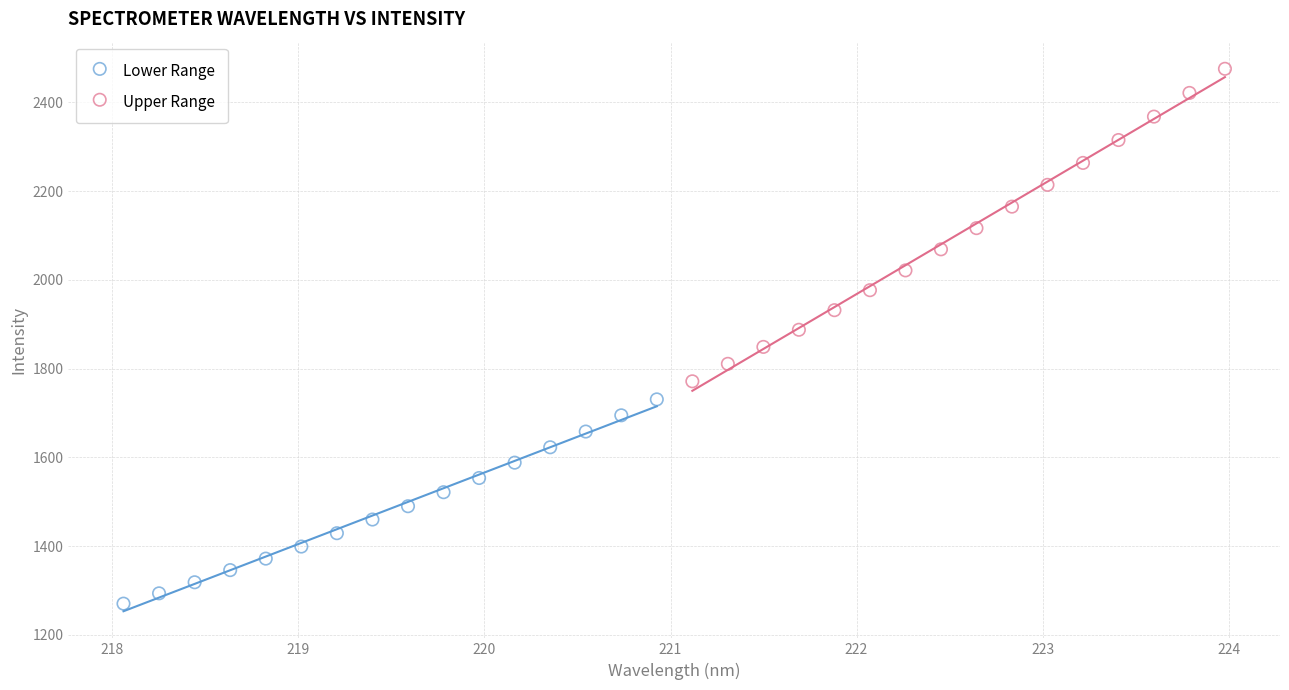

Which series contains the lowest Y value?

Lower Range